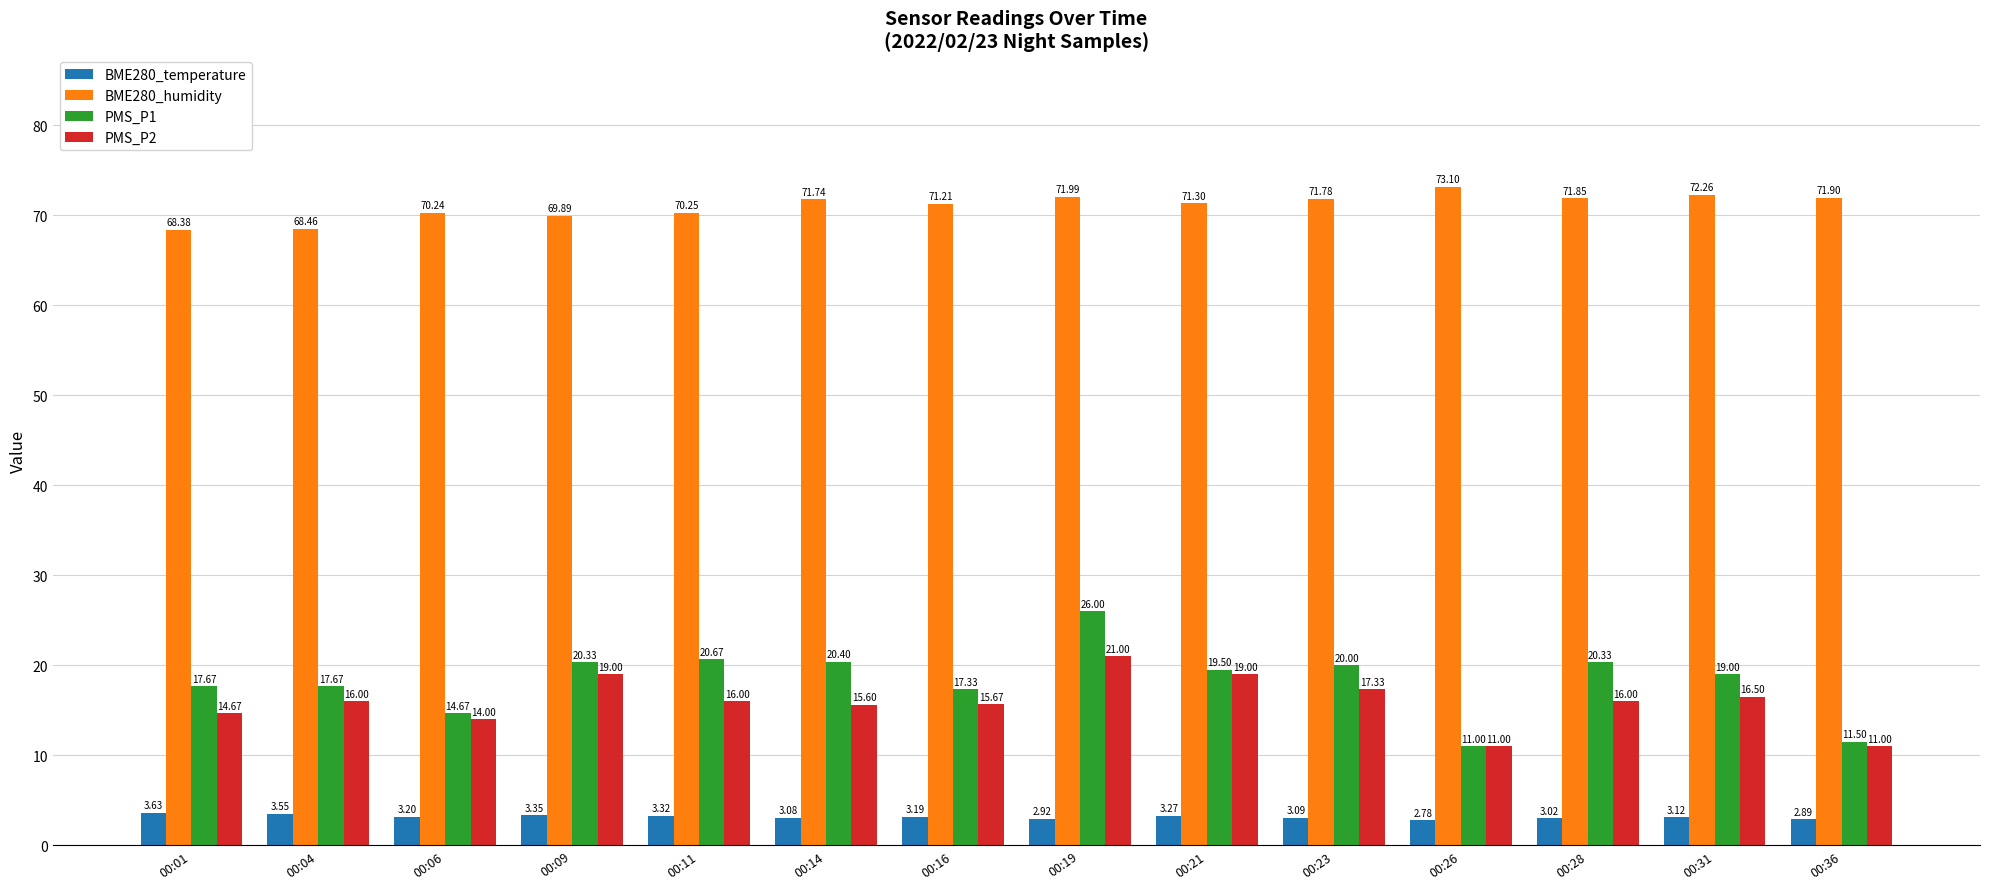

How many series are shown in this chart?

4